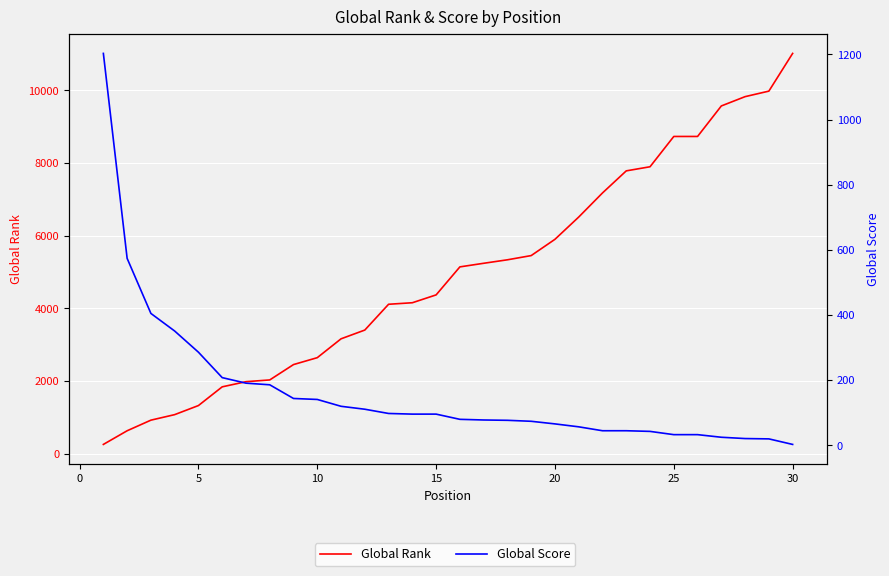

Which series has the largest total across all categories?

Global Rank